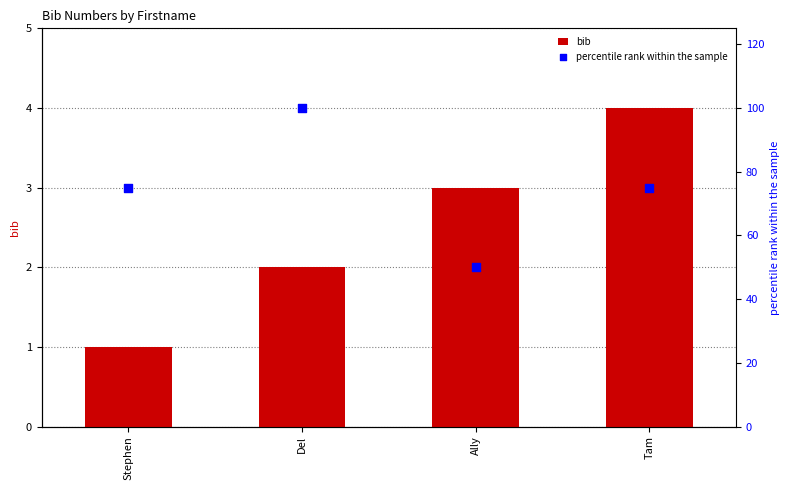

What is the total value across all series at Del?

102